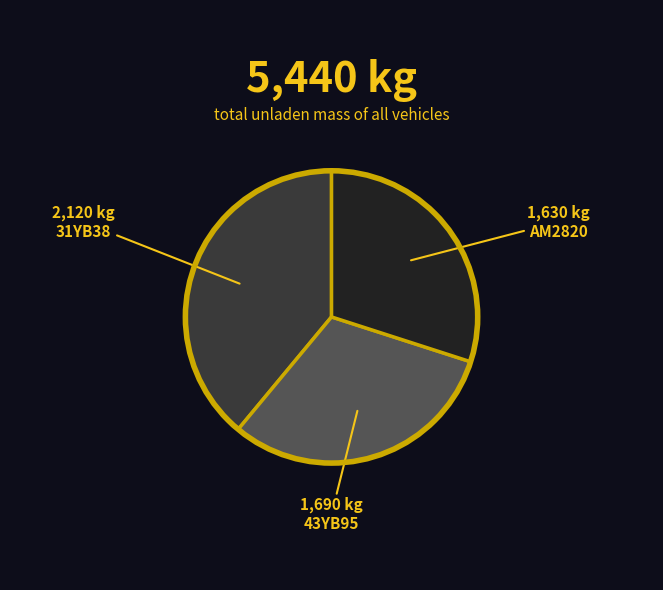

How many segments does this pie chart have?

3